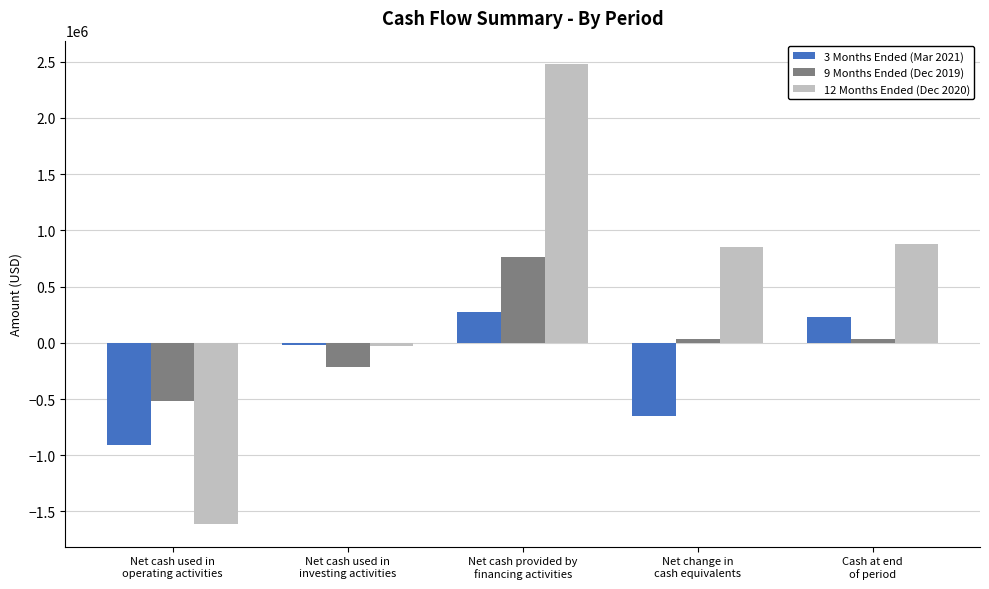

What is the maximum value for 9 Months Ended (Dec 2019)?

766297